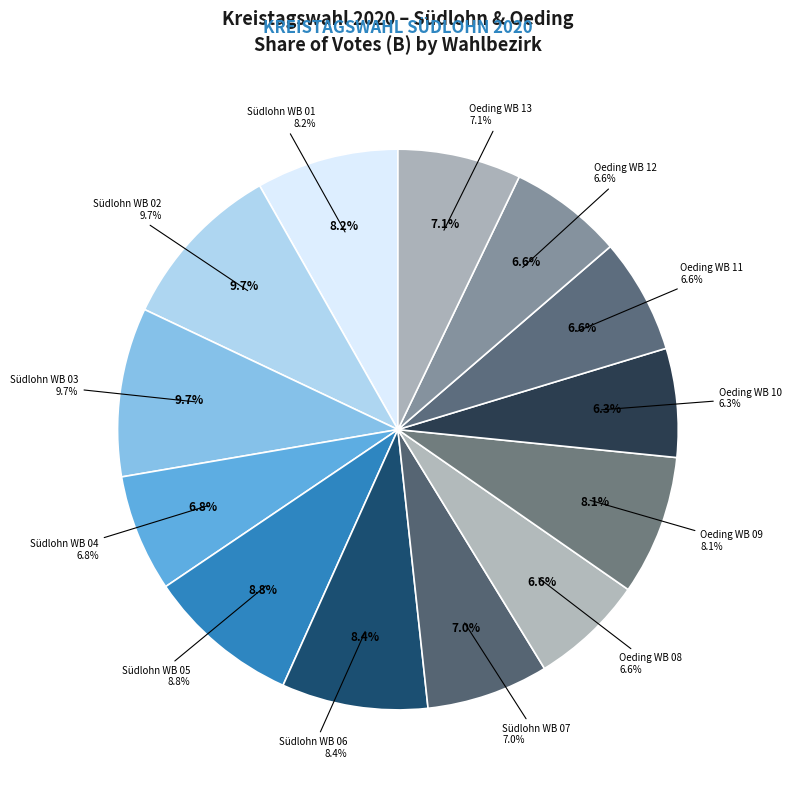

What is the change in value from Südlohn WB 01 to Oeding WB 11?

-78